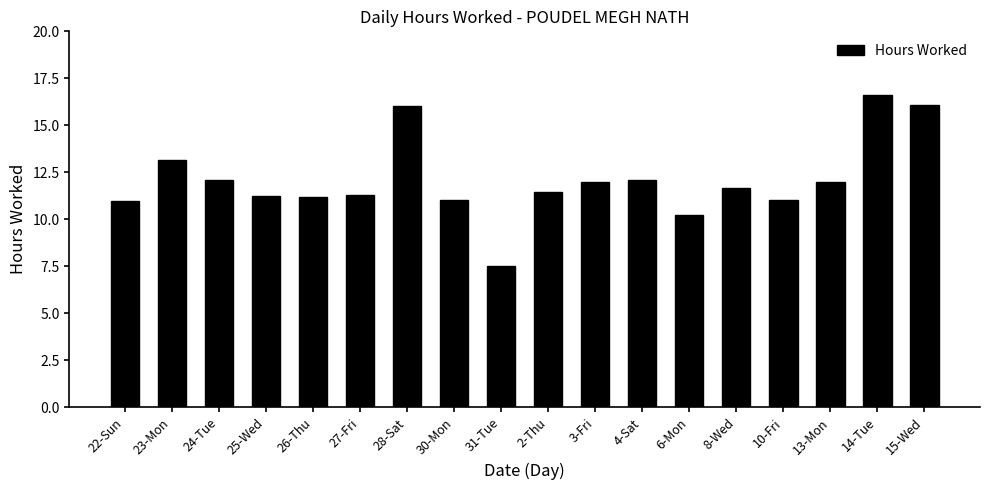

Which has a higher value, 4-Sat or 27-Fri?

4-Sat